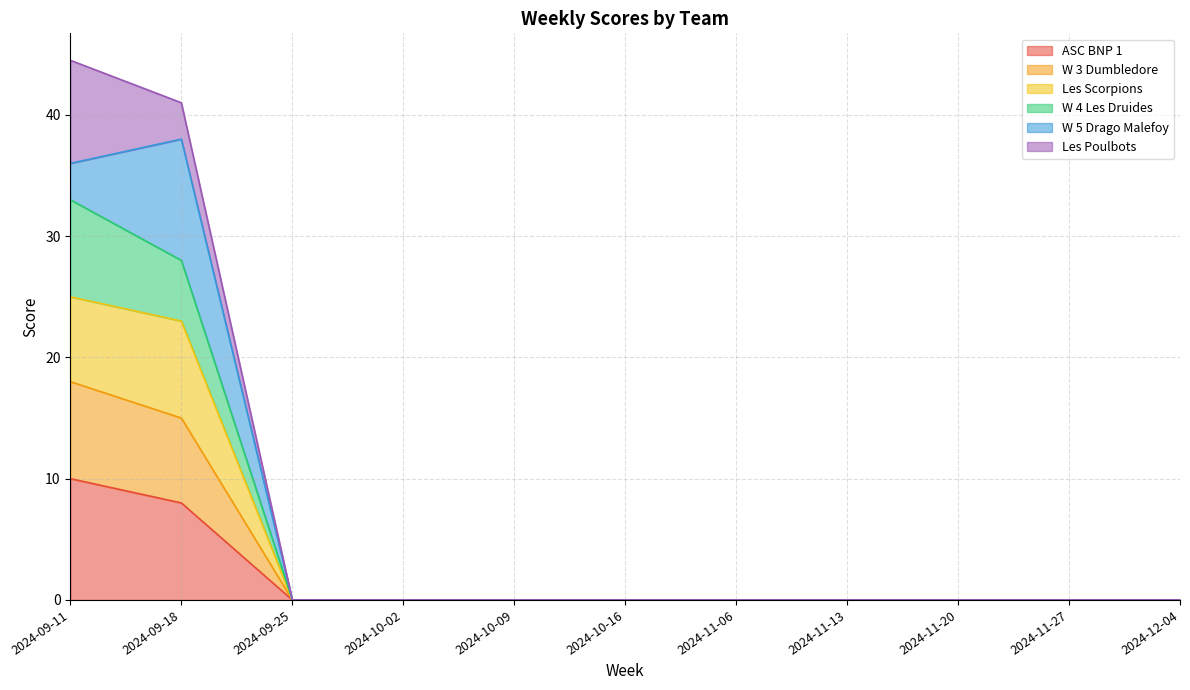

Between 2024-10-16 and 2024-11-06, which is larger?

2024-10-16